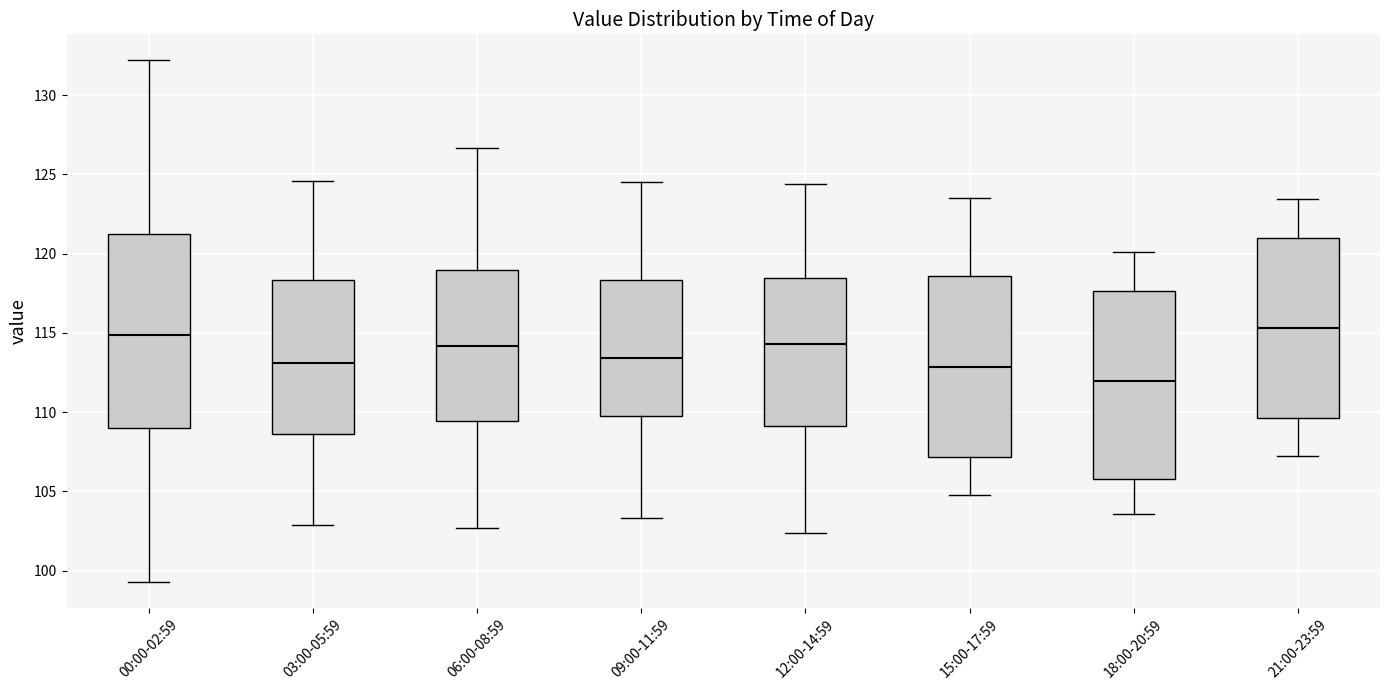

Reading left to right, transcribe this box plot: for each box, give where its median line is, the range the box spans, and where its two whiskers end, as read against the y-axis. The values are not printed on the chart, so give them approximately, as read against the axis.

00:00-02:59: median 115.0, box 109.0 to 121.0, whiskers 99.5 to 132.0
03:00-05:59: median 113.0, box 108.5 to 118.5, whiskers 103.0 to 124.5
06:00-08:59: median 114.0, box 109.5 to 119.0, whiskers 102.5 to 126.5
09:00-11:59: median 113.5, box 109.5 to 118.5, whiskers 103.5 to 124.5
12:00-14:59: median 114.5, box 109.0 to 118.5, whiskers 102.5 to 124.5
15:00-17:59: median 113.0, box 107.0 to 118.5, whiskers 105.0 to 123.5
18:00-20:59: median 112.0, box 106.0 to 117.5, whiskers 103.5 to 120.0
21:00-23:59: median 115.5, box 109.5 to 121.0, whiskers 107.0 to 123.5